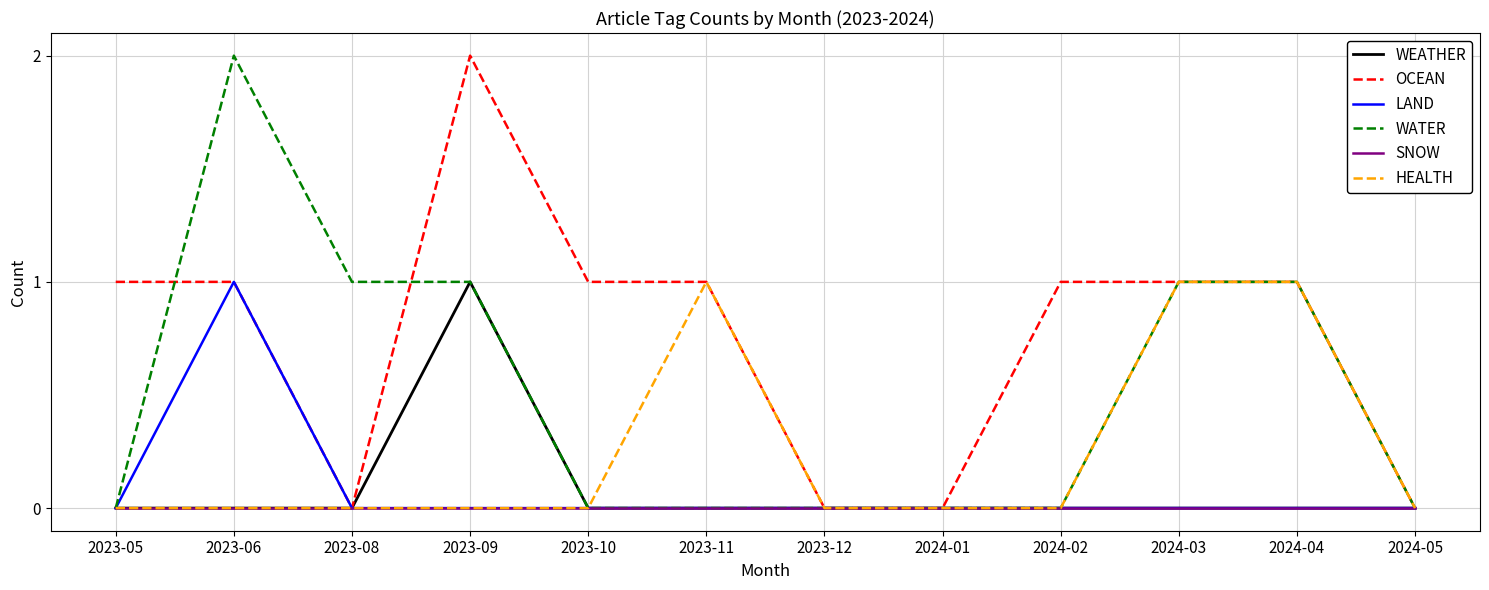

Which category has the highest value in the LAND series?

2023-06